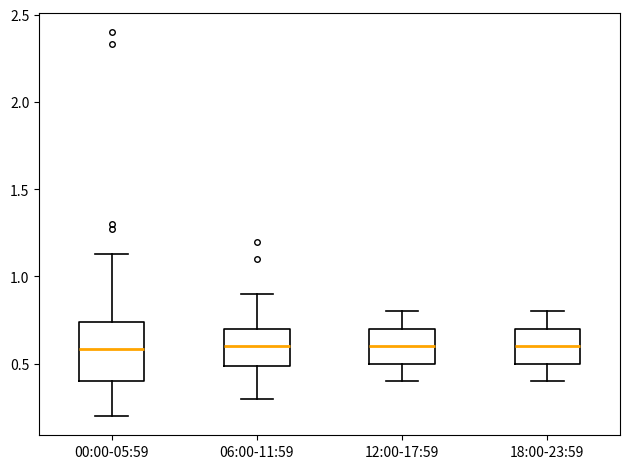

Which box is the tallest, from its lower edge to its upper edge?

00:00-05:59